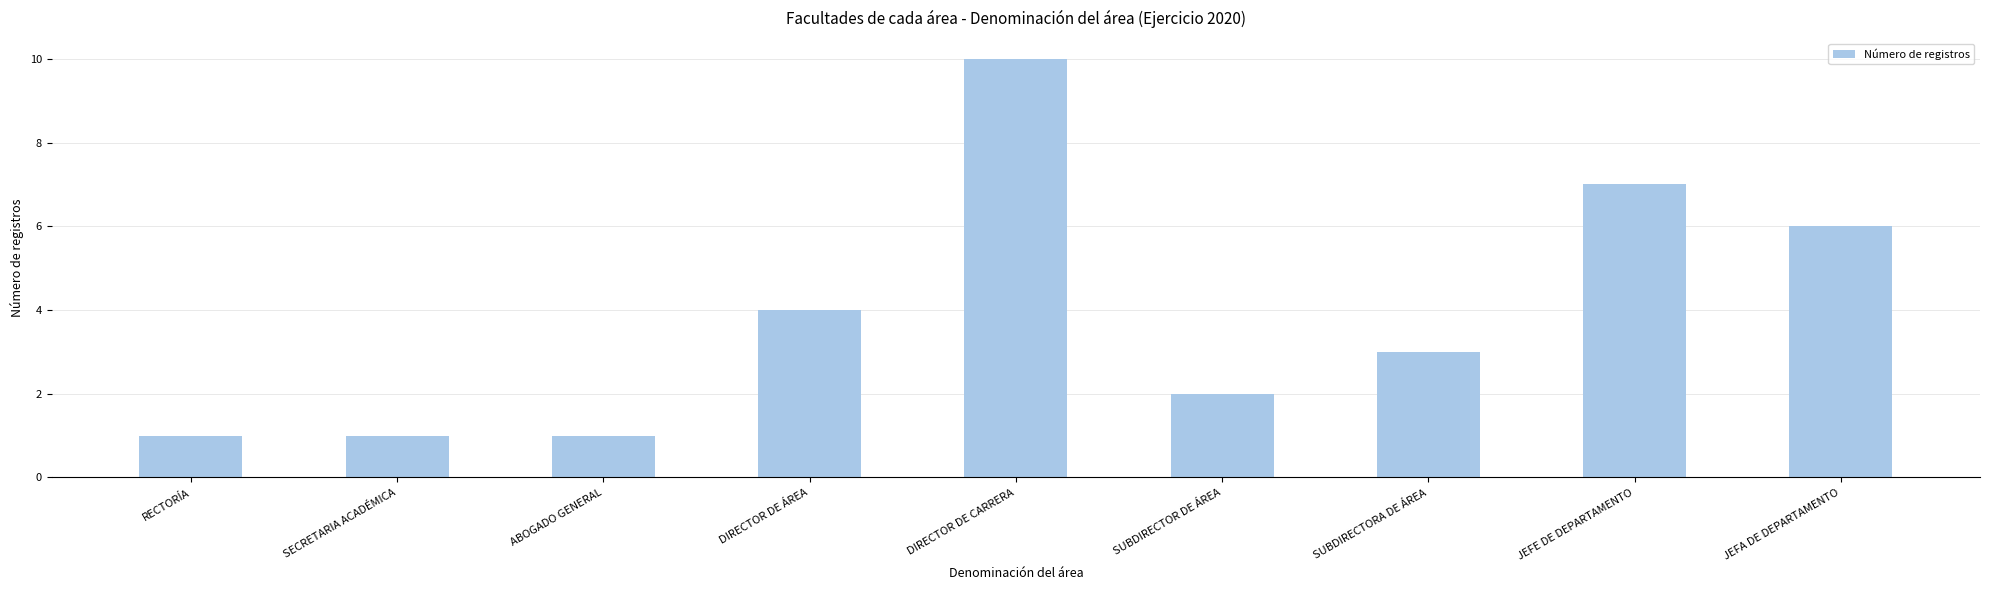

What is the value of the 8th bar from the left?

7